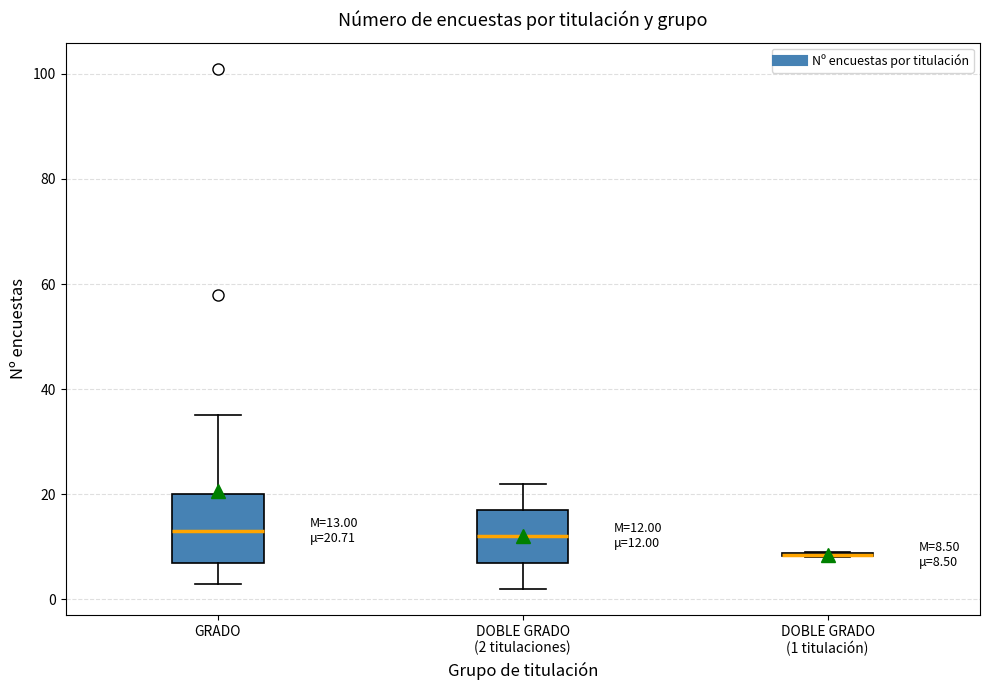

Comparing the boxes themselves (not the whiskers), which one is the tallest?

GRADO